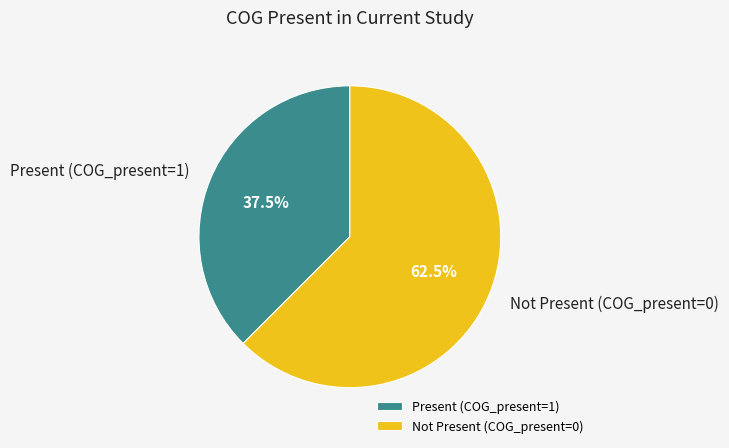

Rank the categories by value from highest to lowest.

Not Present (COG_present=0), Present (COG_present=1)